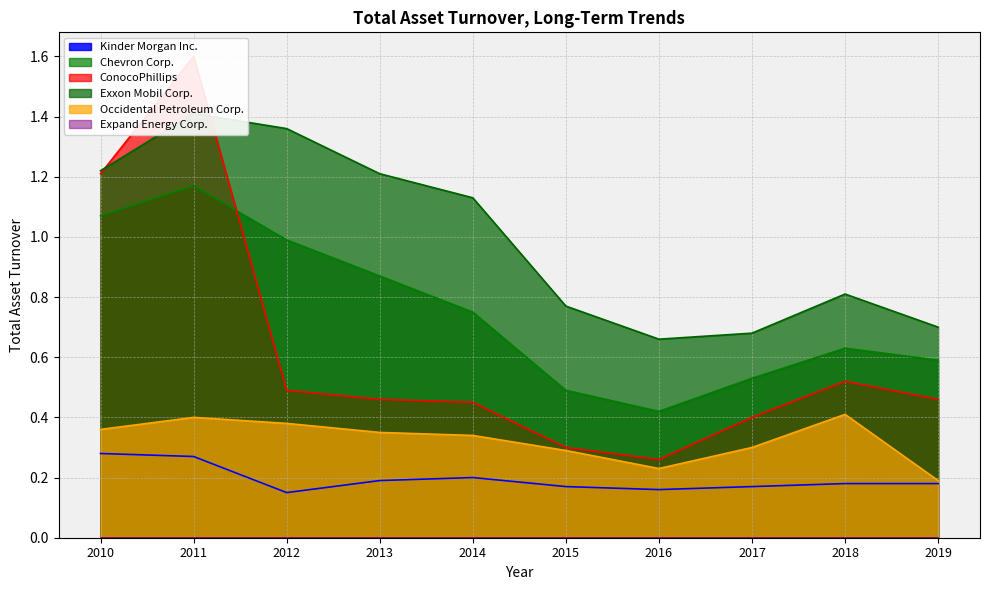

Which category has the lowest value in the Expand Energy Corp. series?

2019